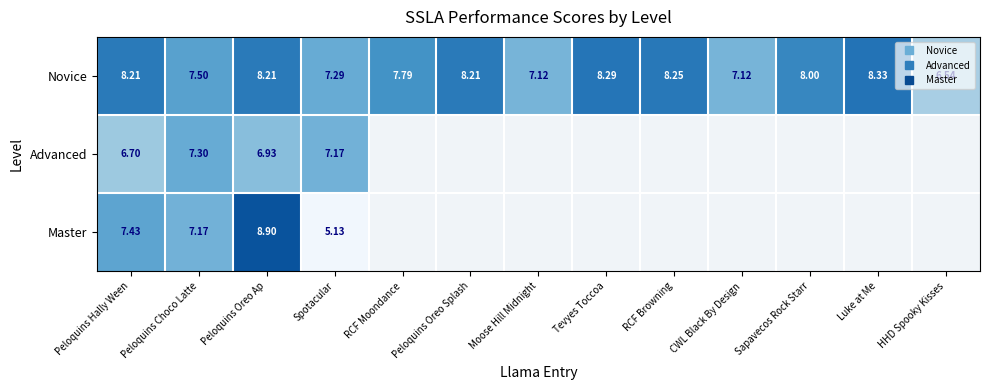

Count the number of data series in this chart.

3